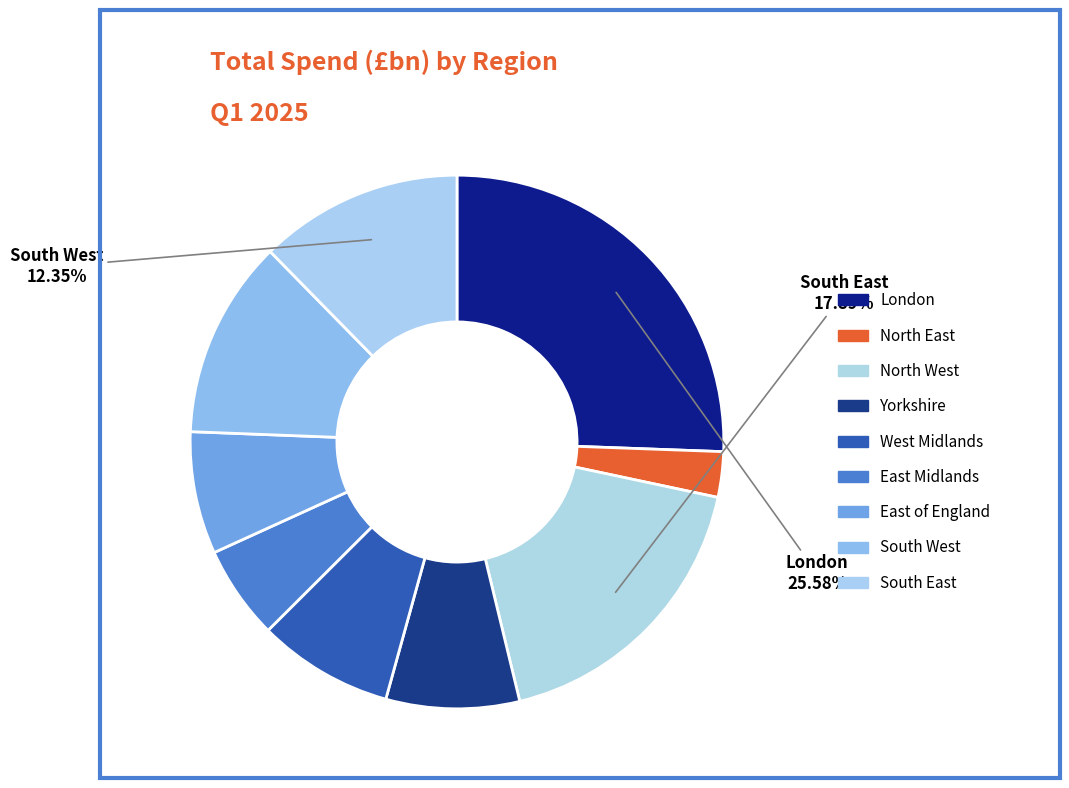

What is the smallest slice in the pie chart?

North East